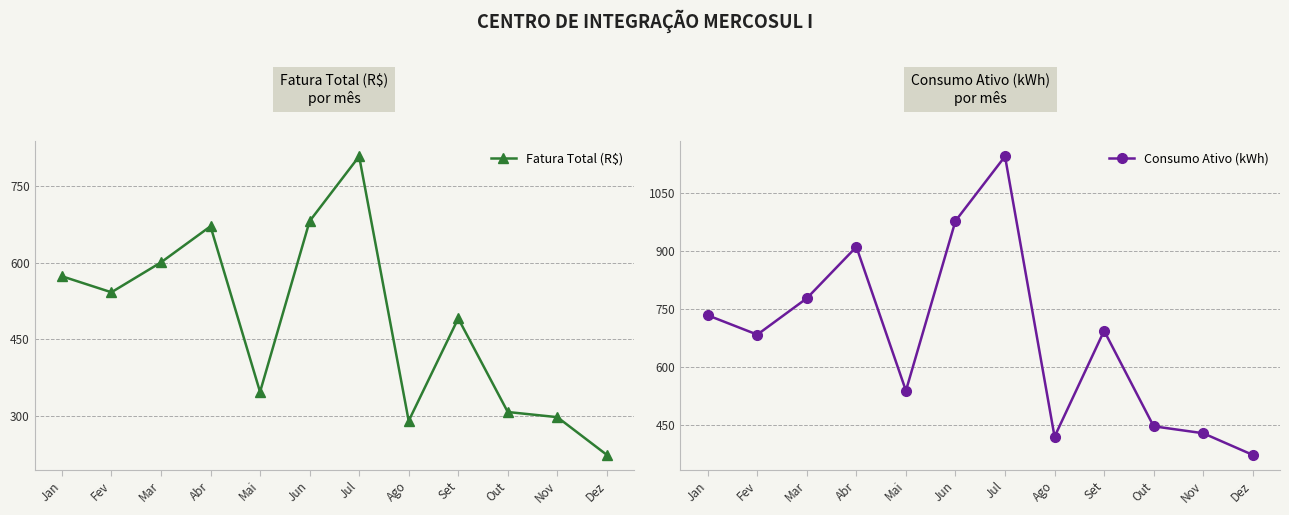

True or false: Consumo Ativo (kWh) and Fatura Total (R$) intersect in this chart.

False